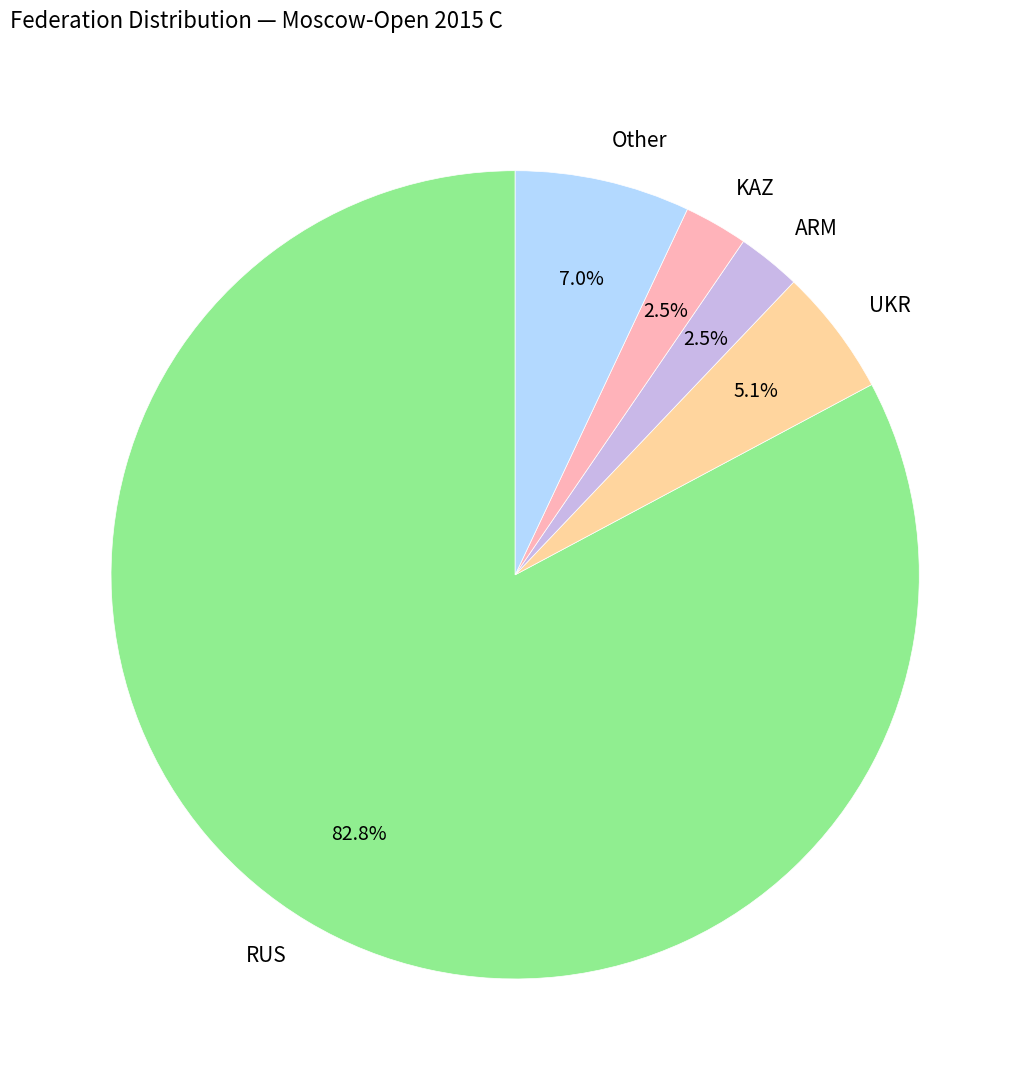

What portion of the pie excludes Other?

93.0%